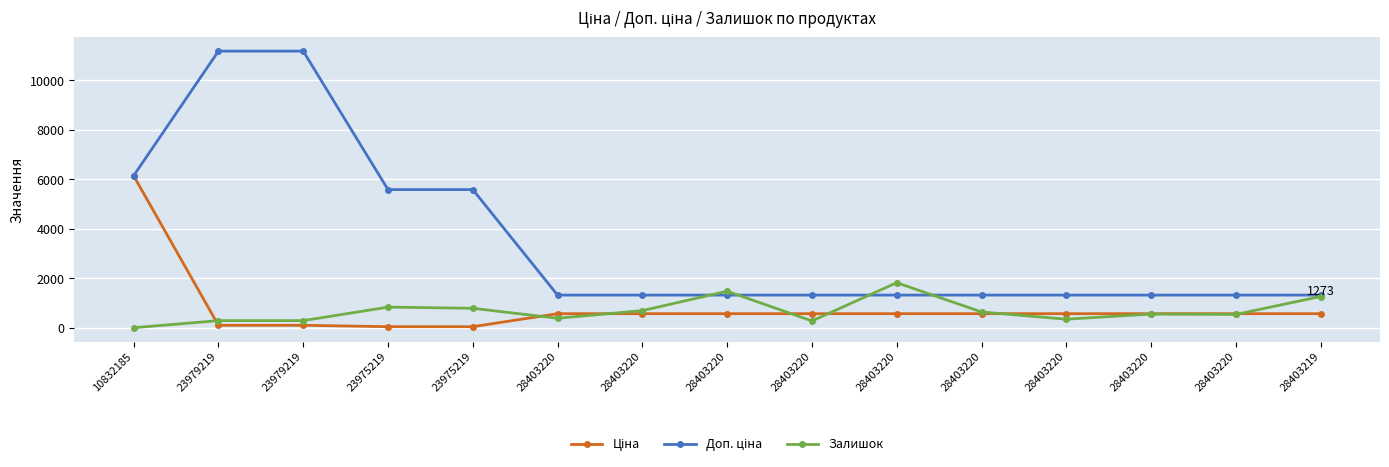

Does the chart have visible grid lines?

Yes